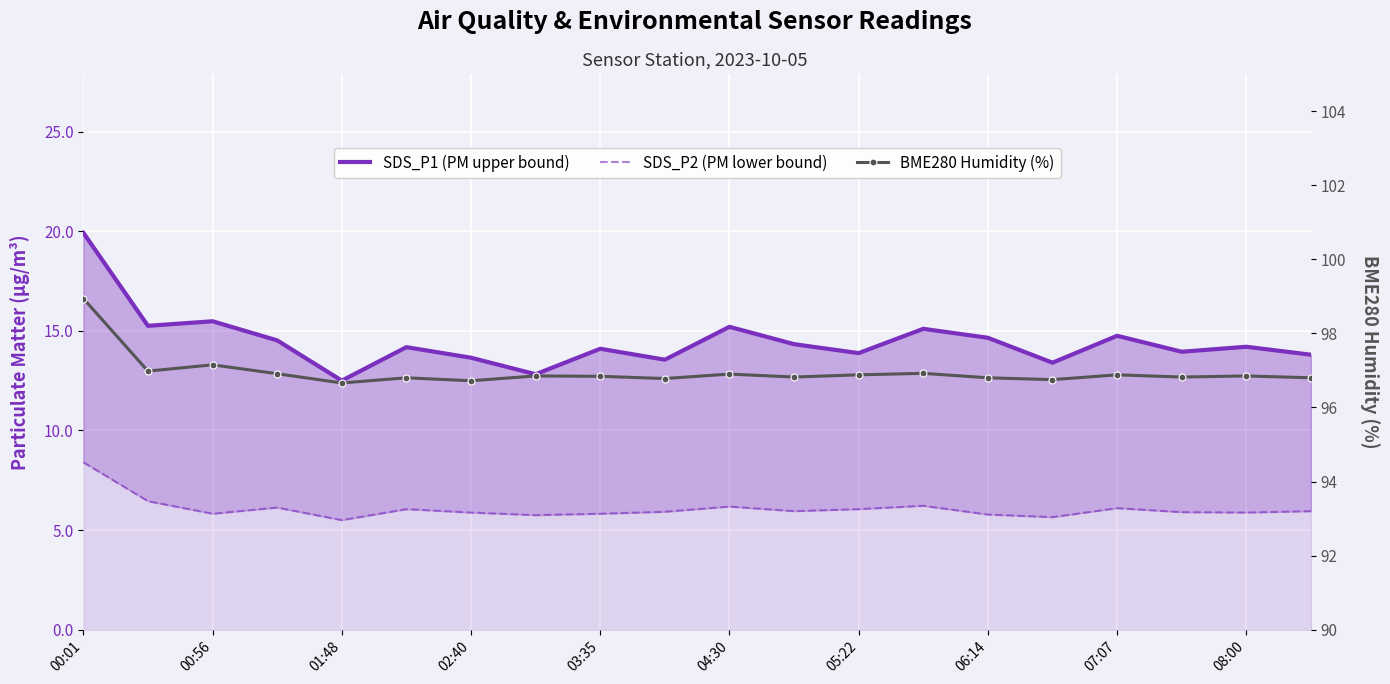

True or false: BME280 Humidity (%) and SDS_P2 (PM lower bound) cross at least once.

False